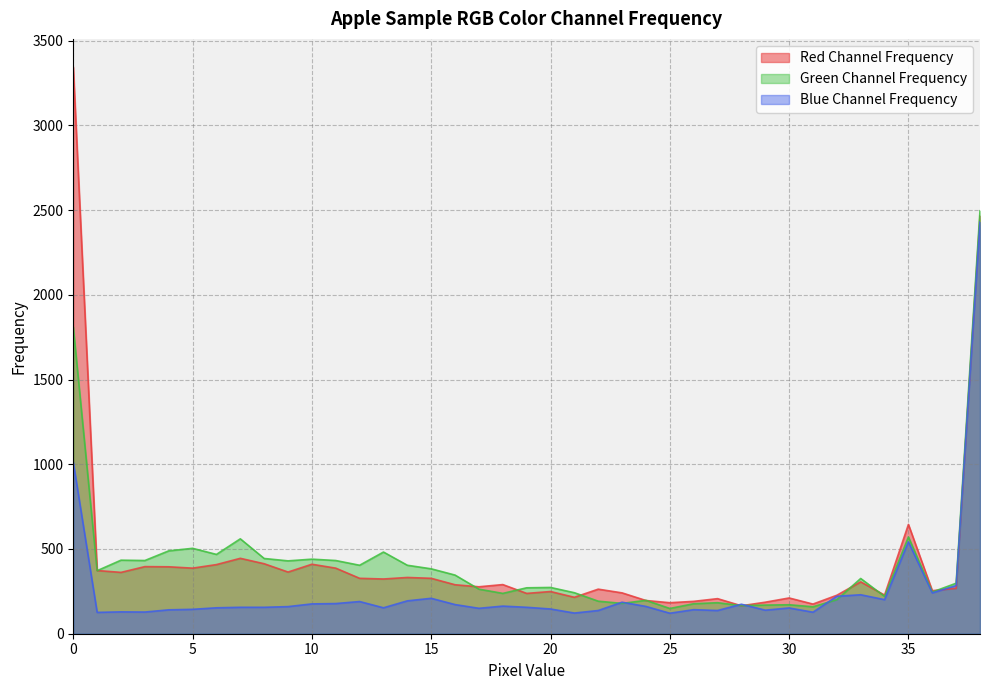

At how many categories does at least one series exceed 2461?

2